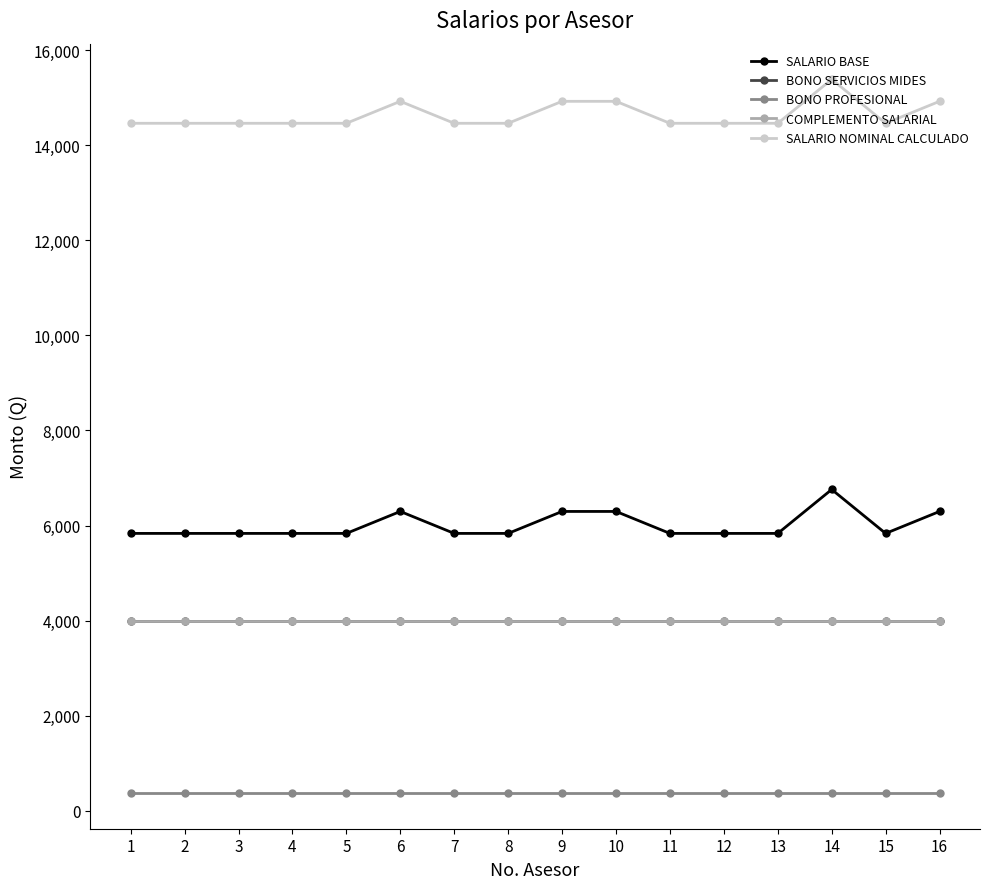

What is the smallest value displayed?

375